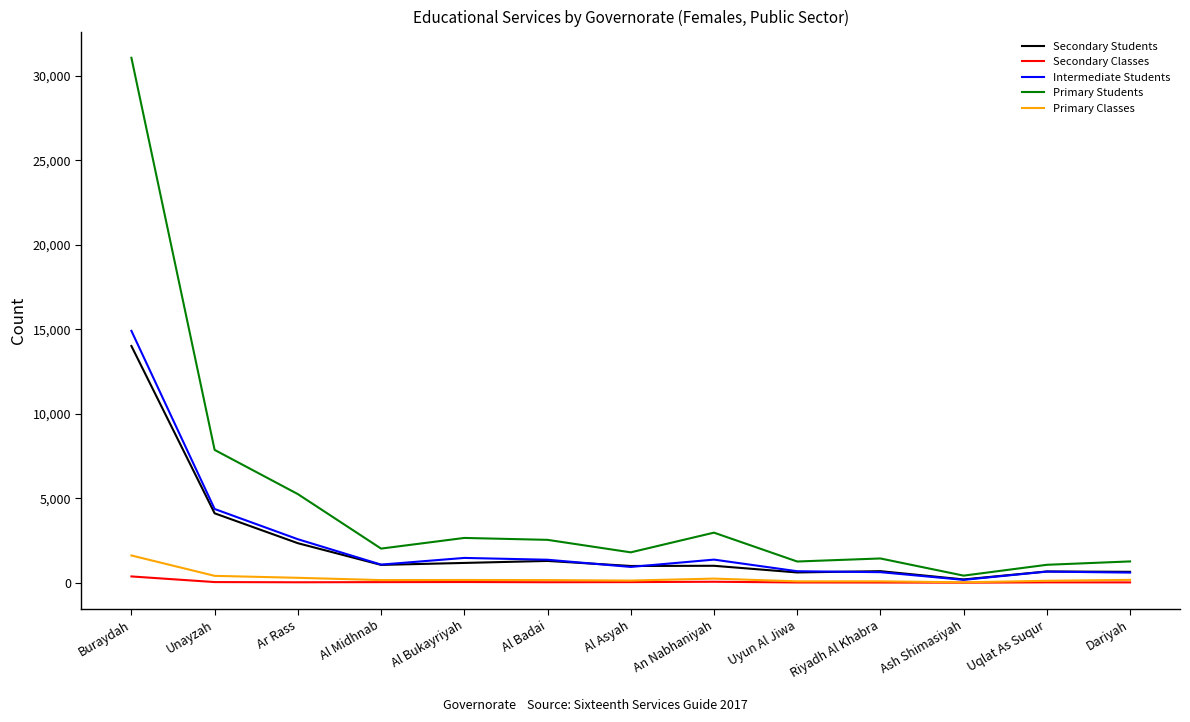

True or false: Primary Students and Primary Classes cross at least once.

False